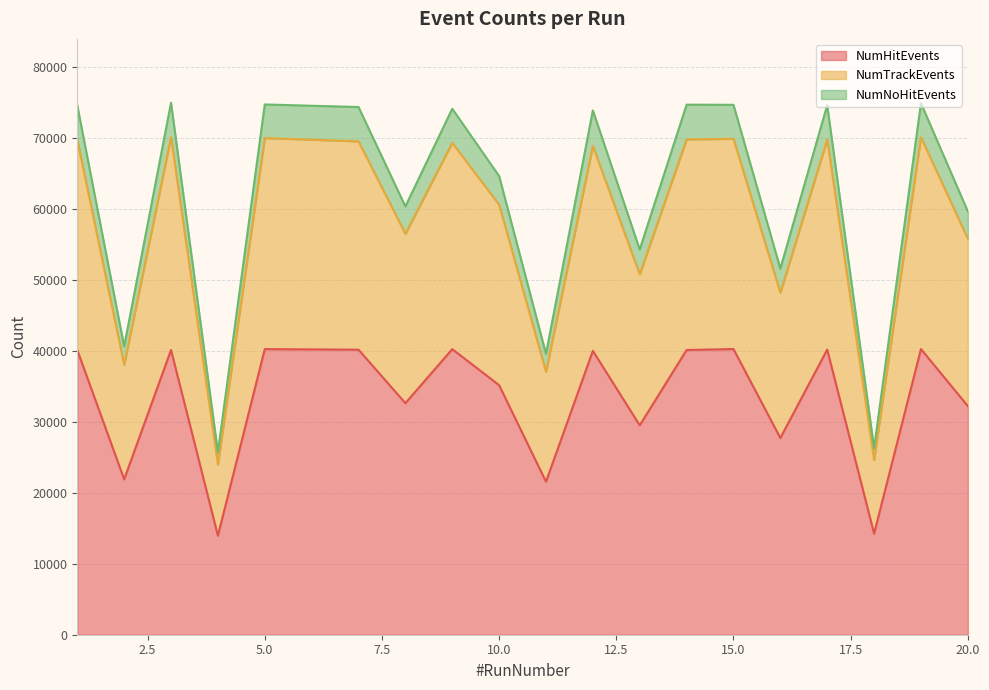

What is the sum of all NumHitEvents values?

630193